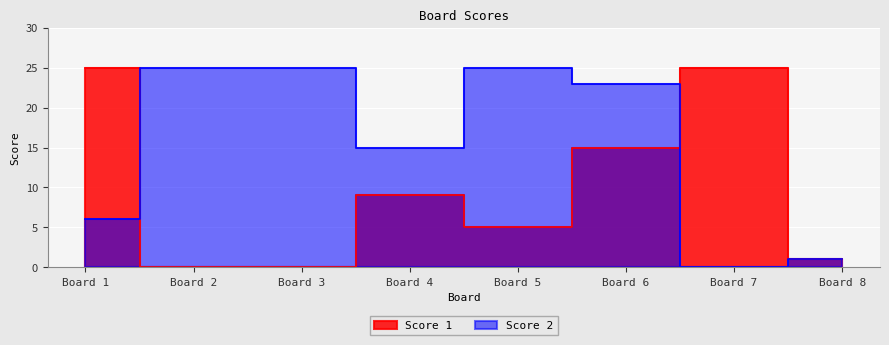

Reading right to left, list all the values displayed in this chart.

Score 1: 1	25	15	5	9	0	0	25
Score 2: 1	0	23	25	15	25	25	6